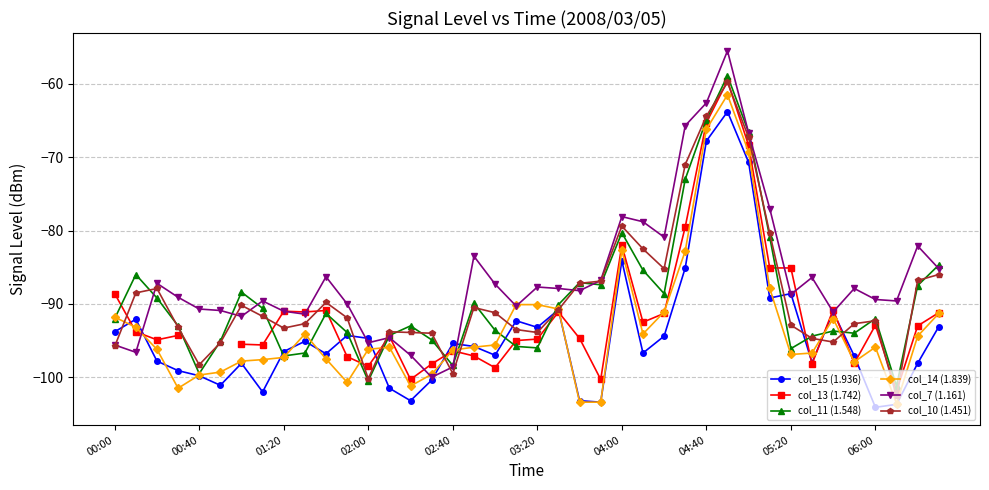

True or false: col_14 (1.839) has more than 0 points higher than both neighbors.

True